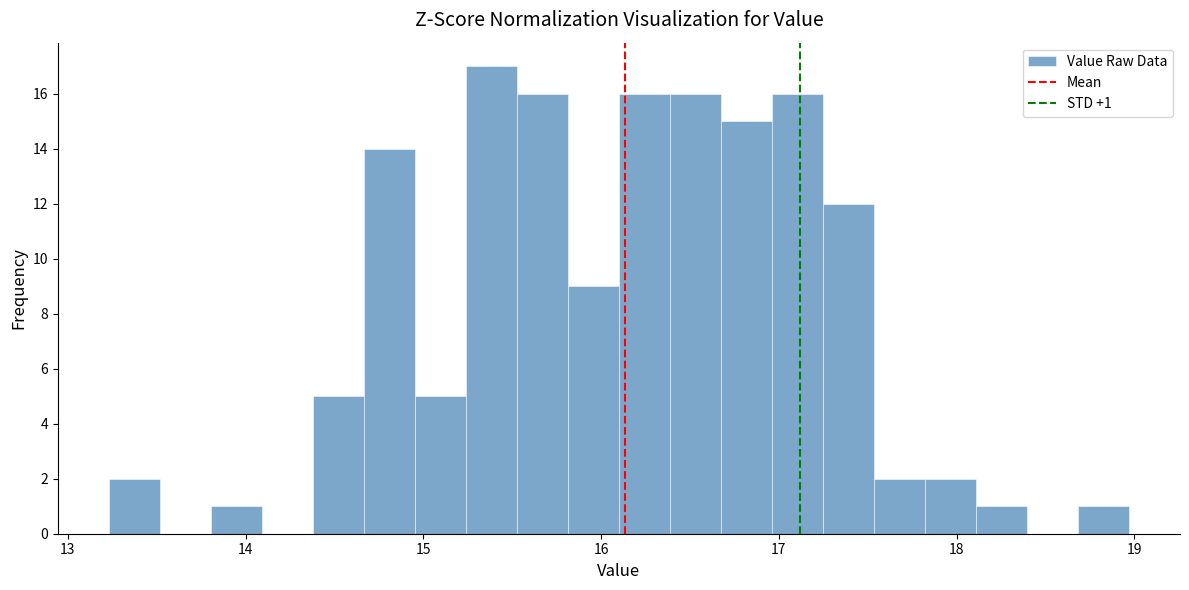

Read against the x-axis, roughly where is the centre of the tallest bar?

15.4